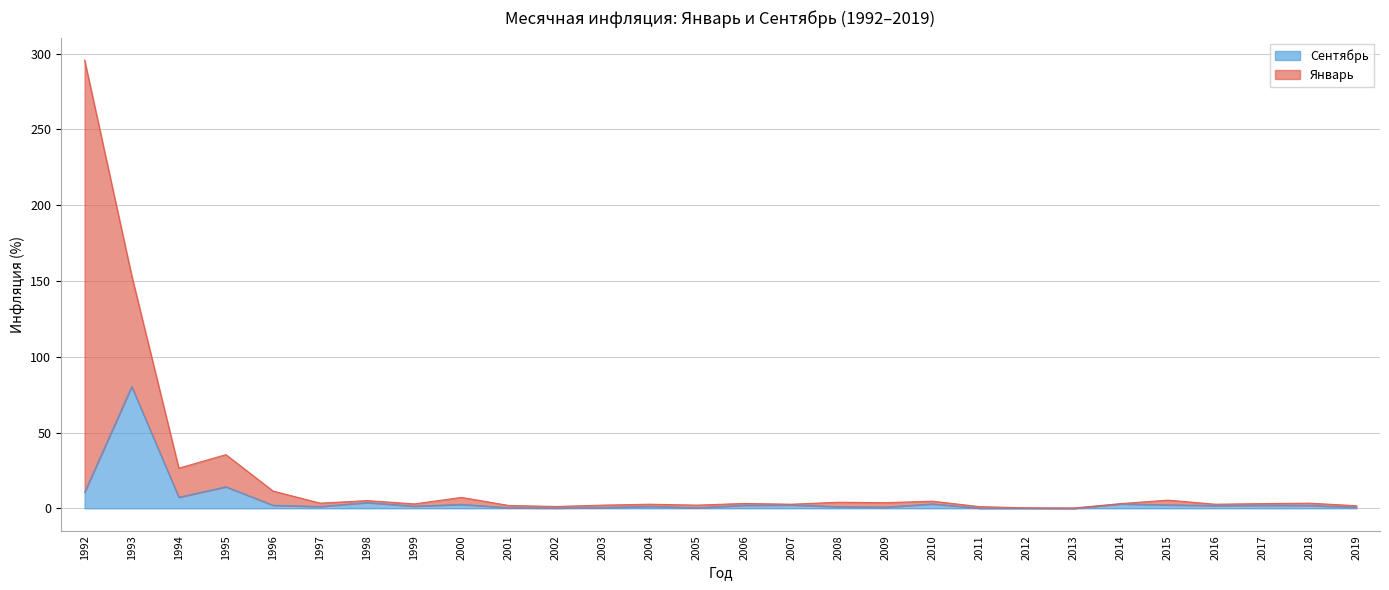

What is the sum of all values?

147.1